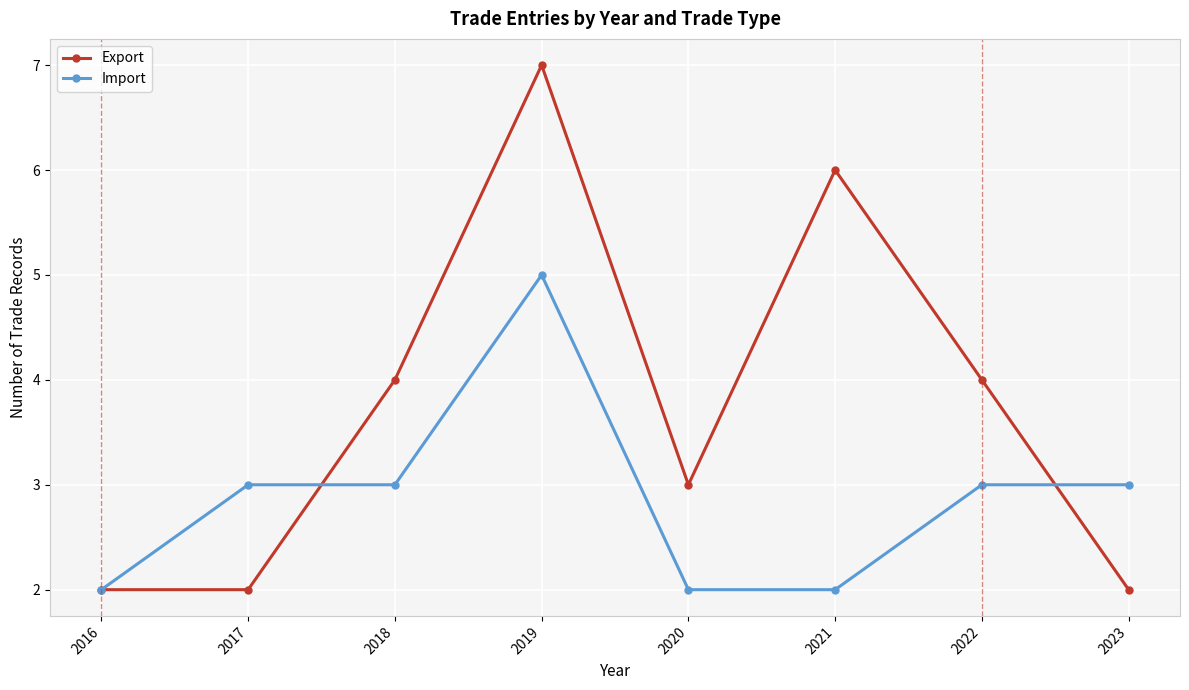

The value of Import at 2017 is 3. True or false?

True